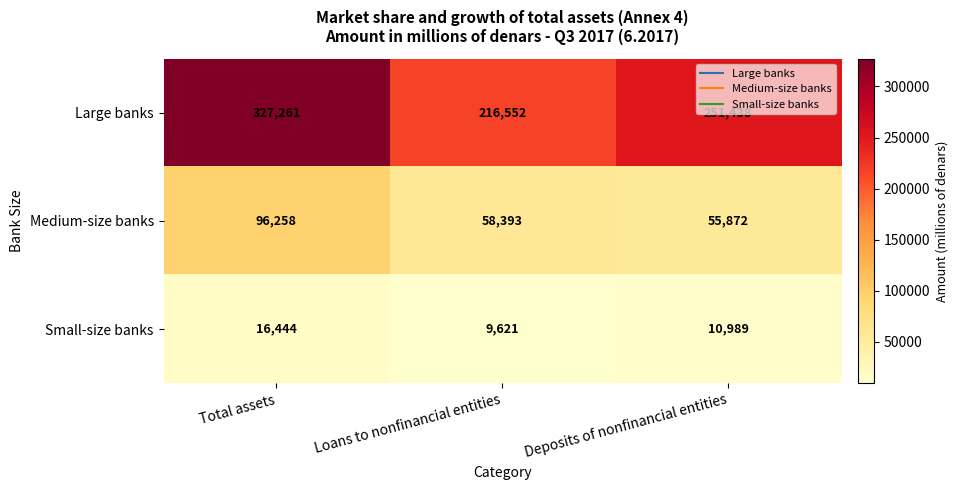

What is the spread (max minus min) of values at Total assets?

310817